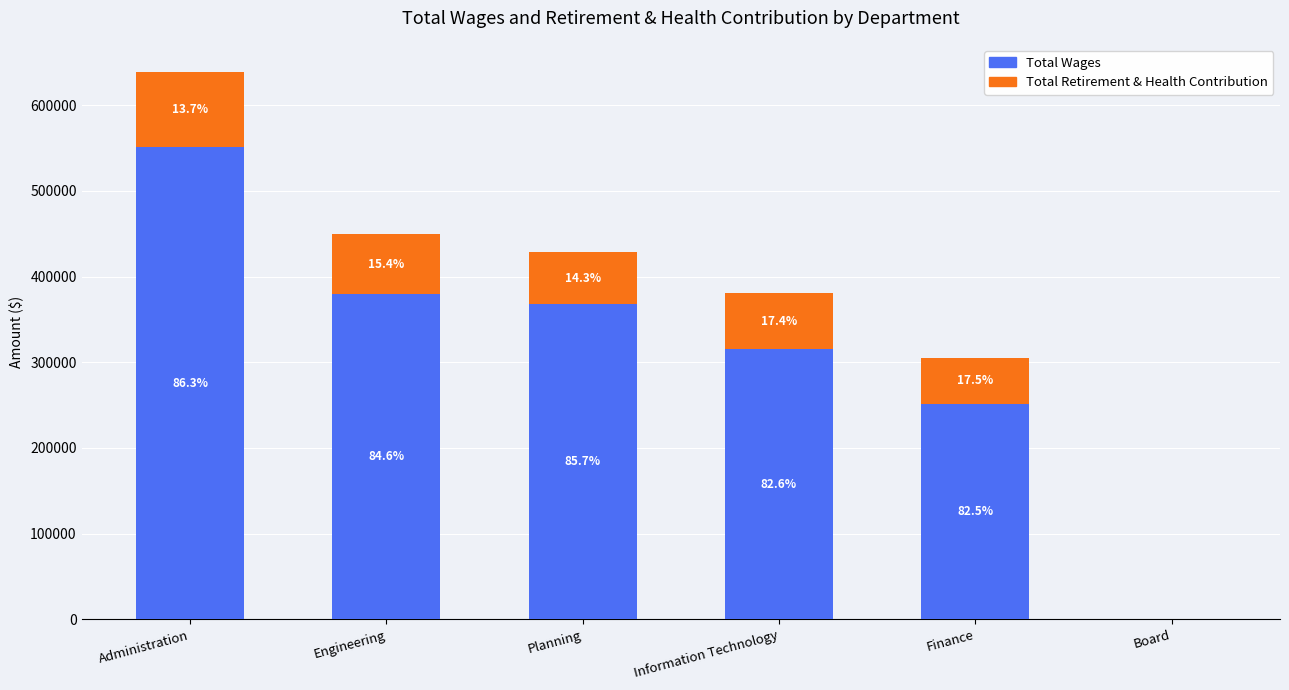

Are the bars grouped side by side (vs. stacked)?

No